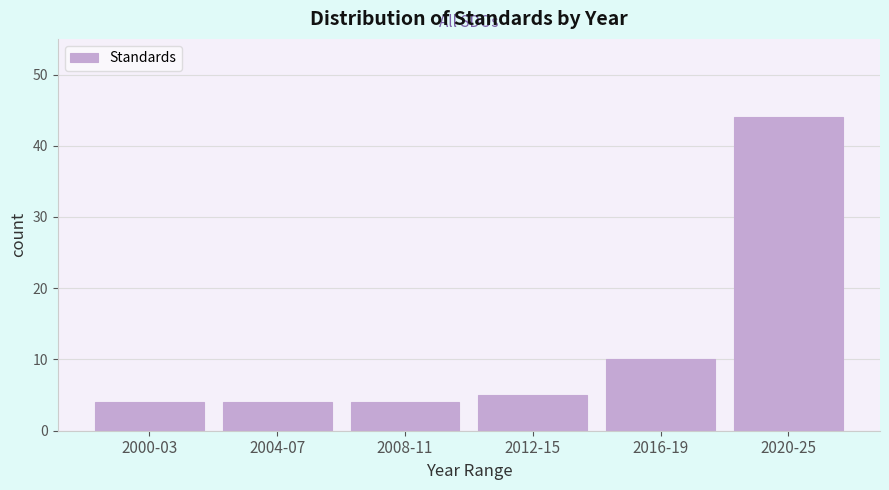

Reading right to left, list all the values displayed in this chart.

2020-25=44	2016-19=10	2012-15=5	2008-11=4	2004-07=4	2000-03=4